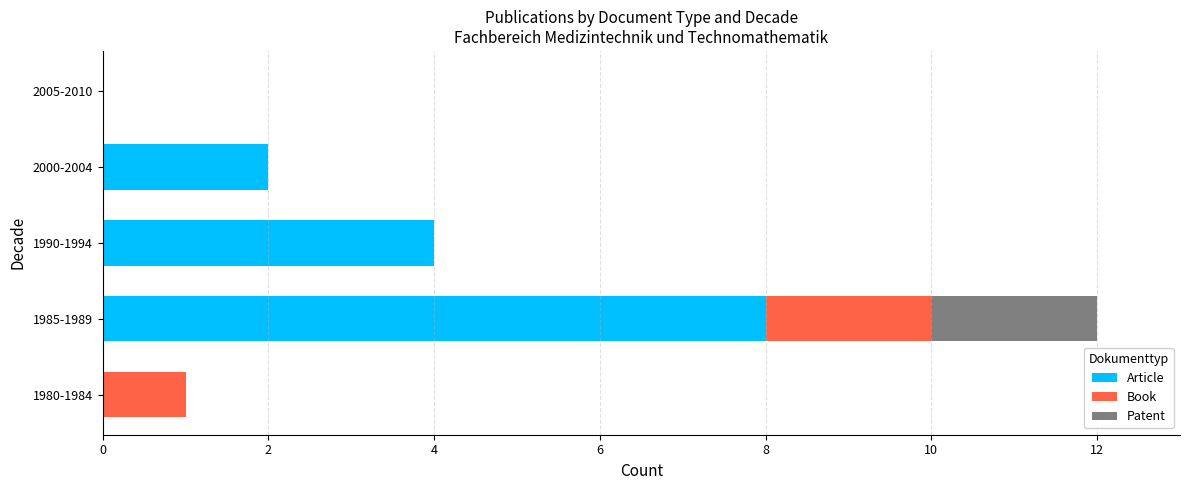

What is the sum of the Article values at 1985-1989 and 1990-1994?

12